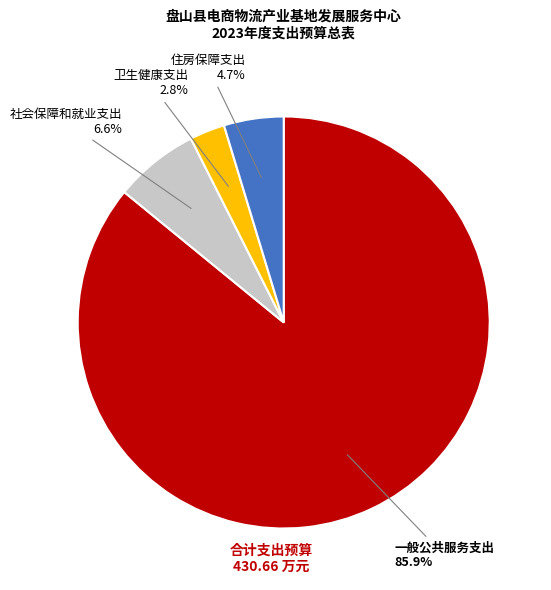

Is there a majority slice in this chart?

Yes